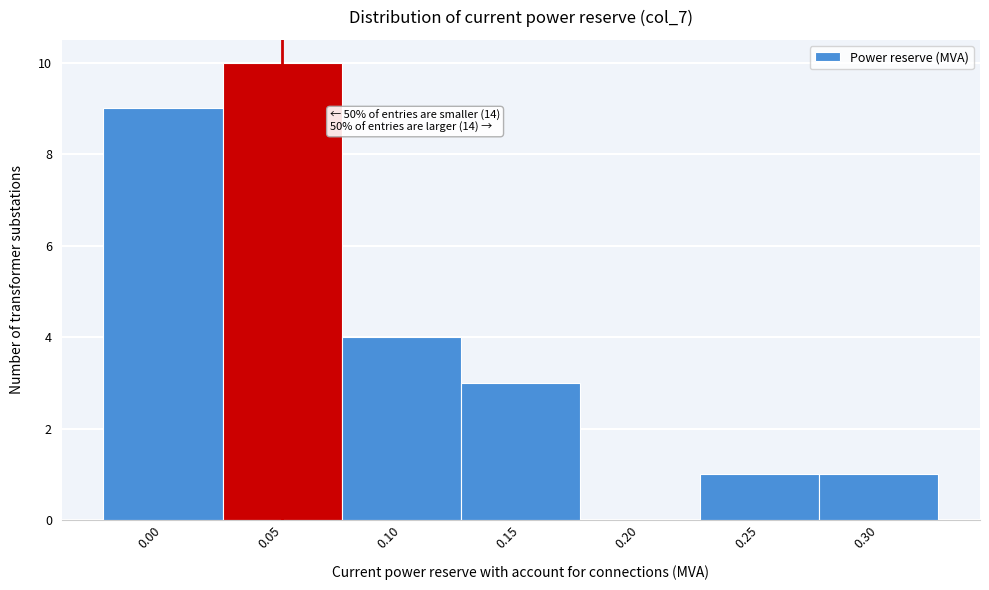

Reading left to right, transcribe all the data shown in this chart.

0.00=9	0.05=10	0.10=4	0.15=3	0.20=0	0.25=1	0.30=1